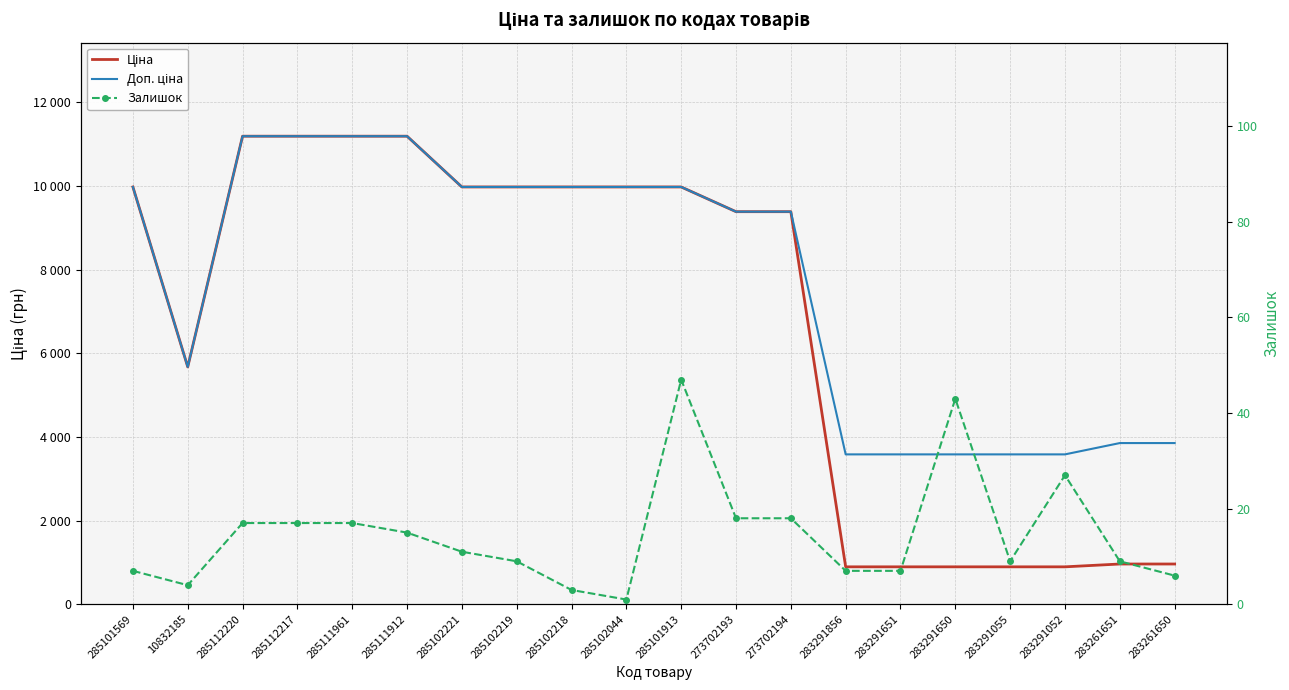

True or false: Ціна and Доп. ціна cross at least once.

False